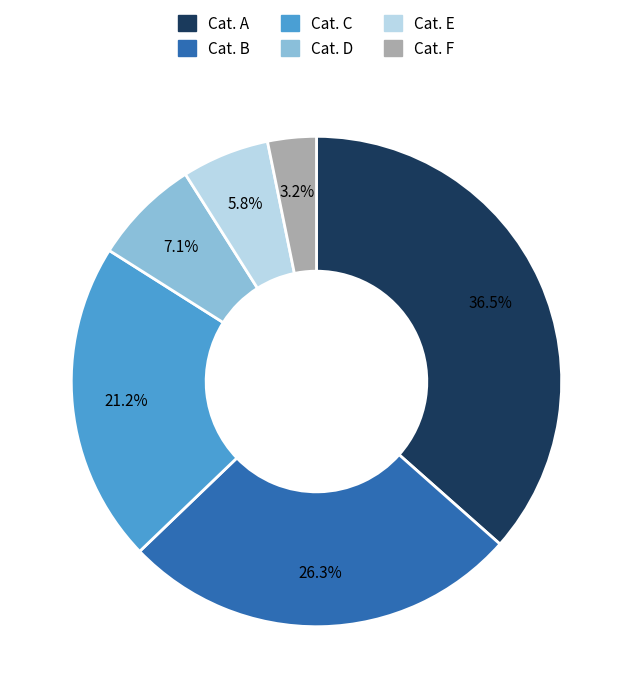

Is there a majority slice in this chart?

No